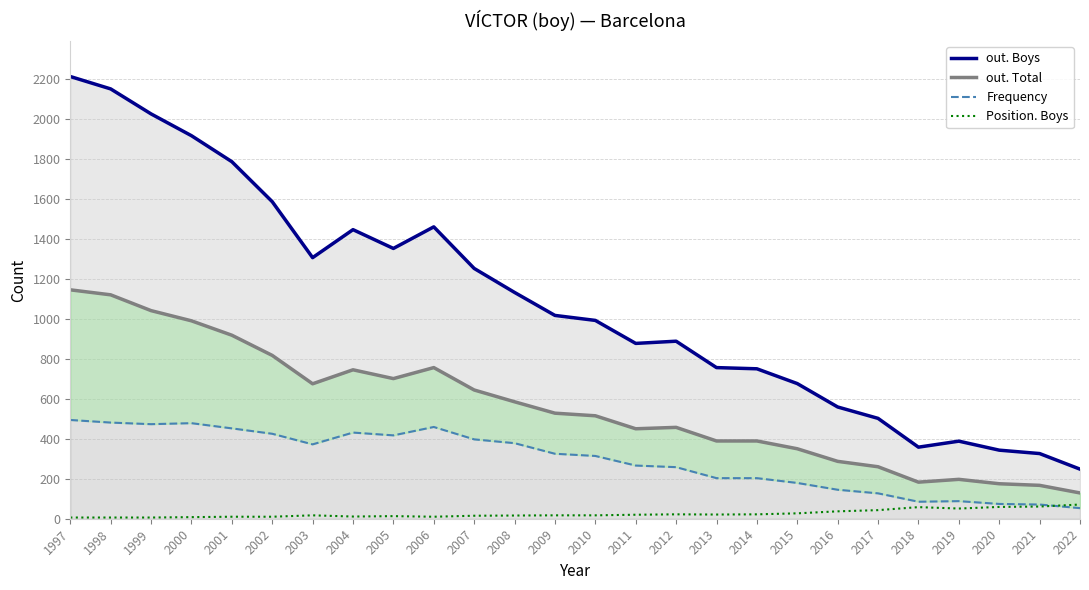

True or false: out. Boys has a value of 81 at 2020.

False